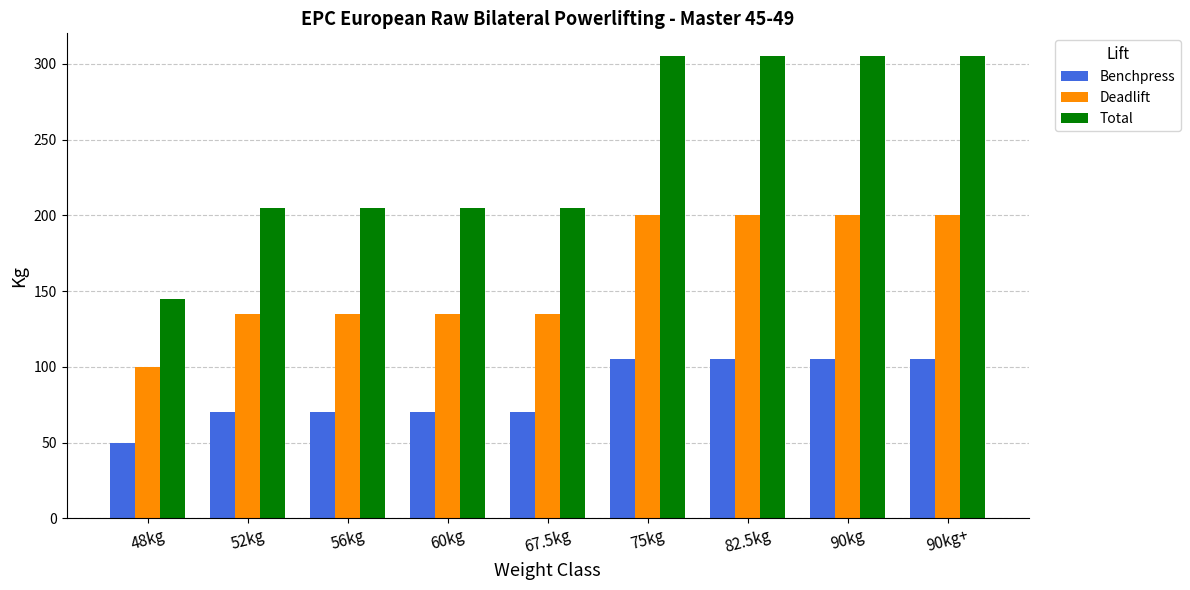

What is the value of the Deadlift bar at the 8th from the left?

200